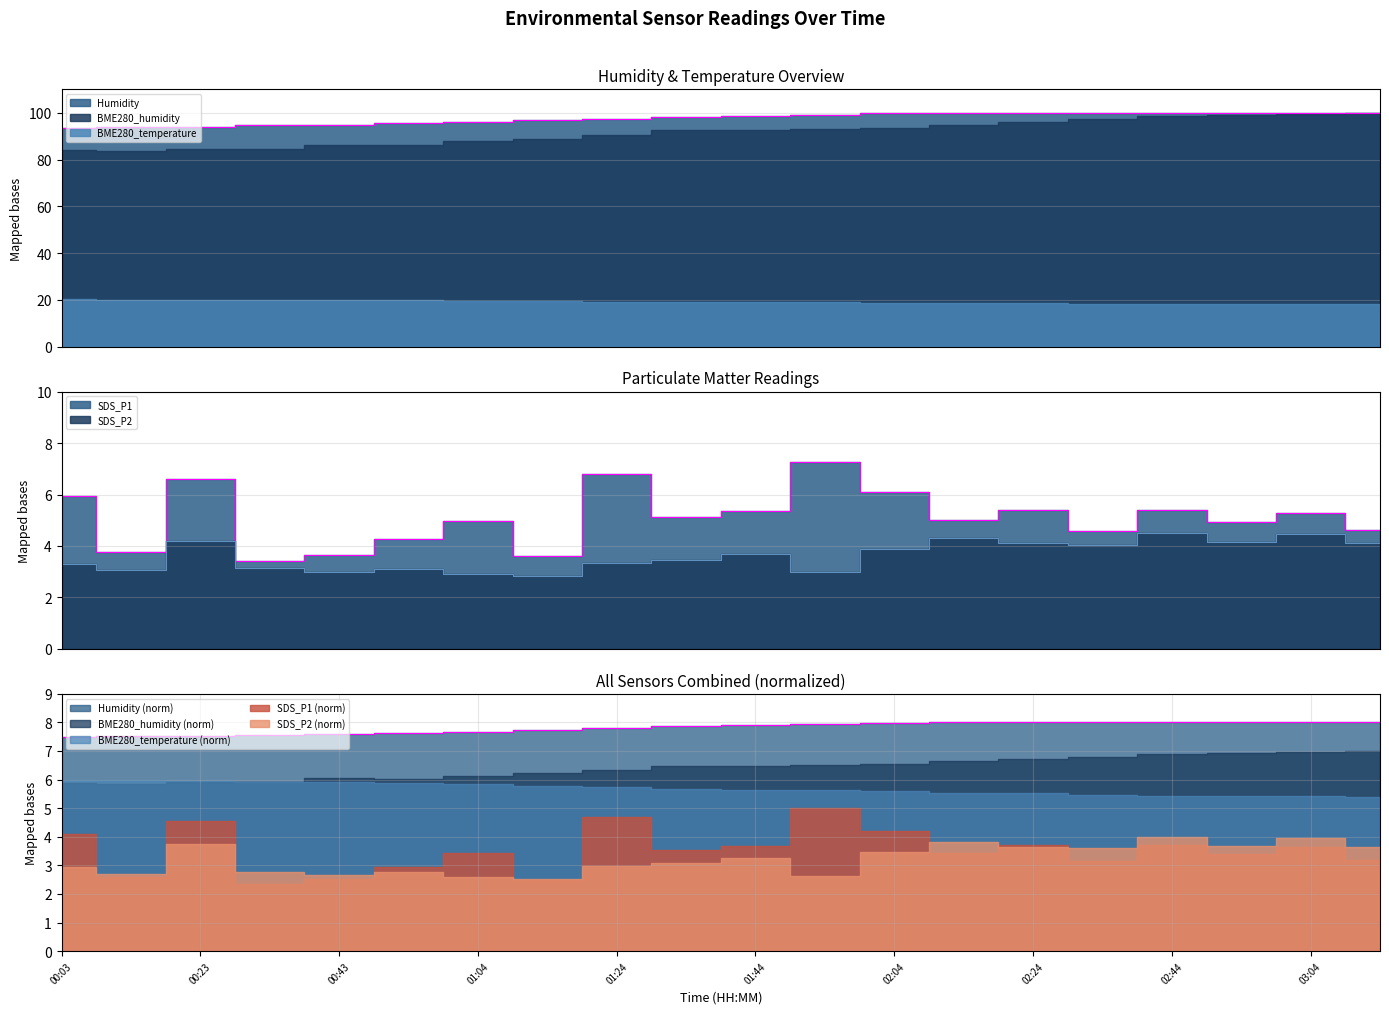

Rank the series at 02:54 from lowest to highest value.

SDS_P2, SDS_P1, Humidity